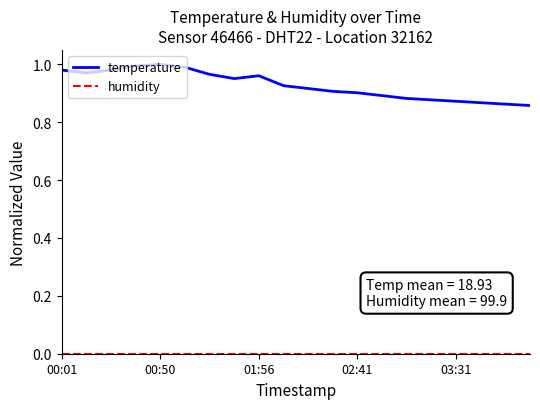

At how many categories does at least one series exceed 0?

20